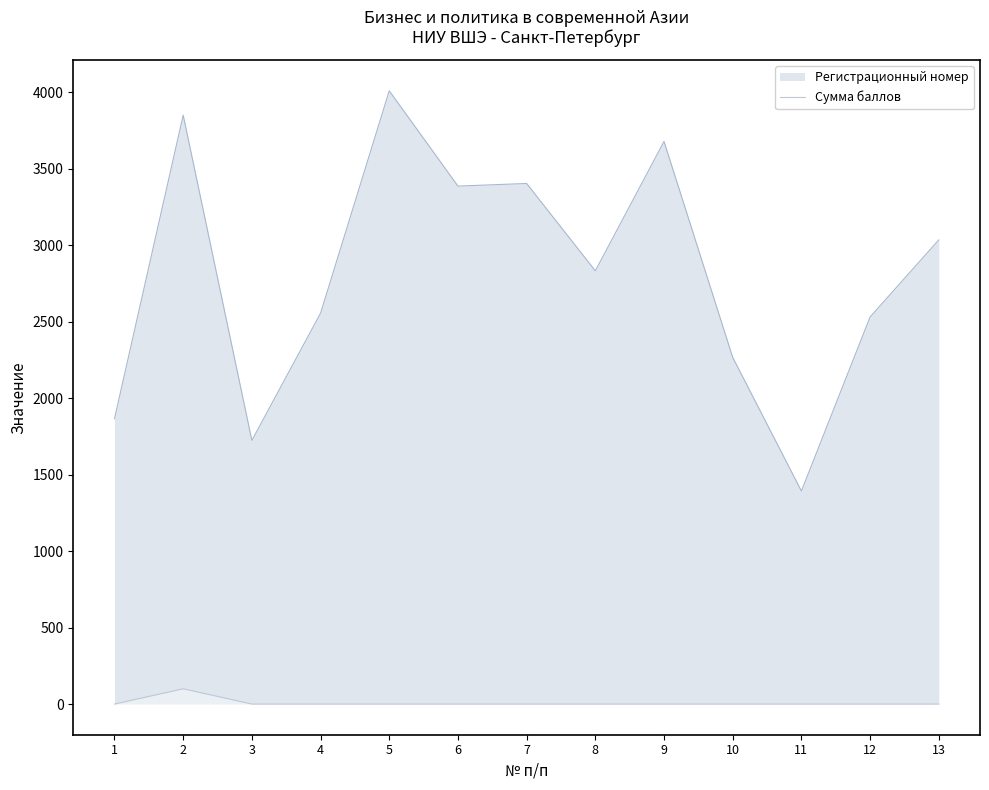

How many lines are shown in the chart?

1